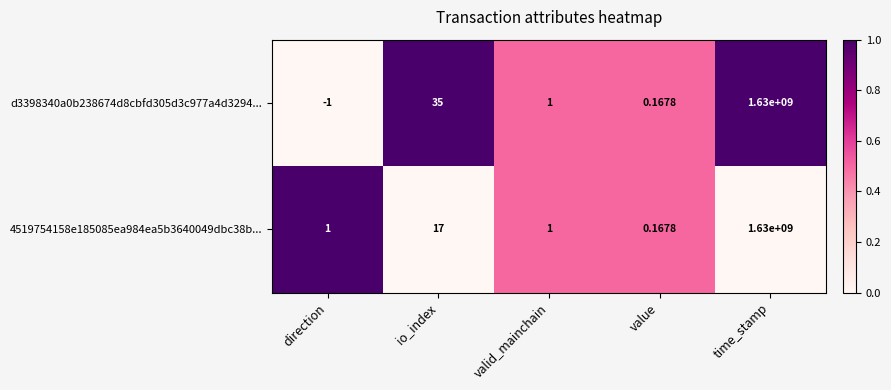

At which label does d3398340a0b238674d8cbfd305d3c977a4d3294... first exceed 1?

io_index